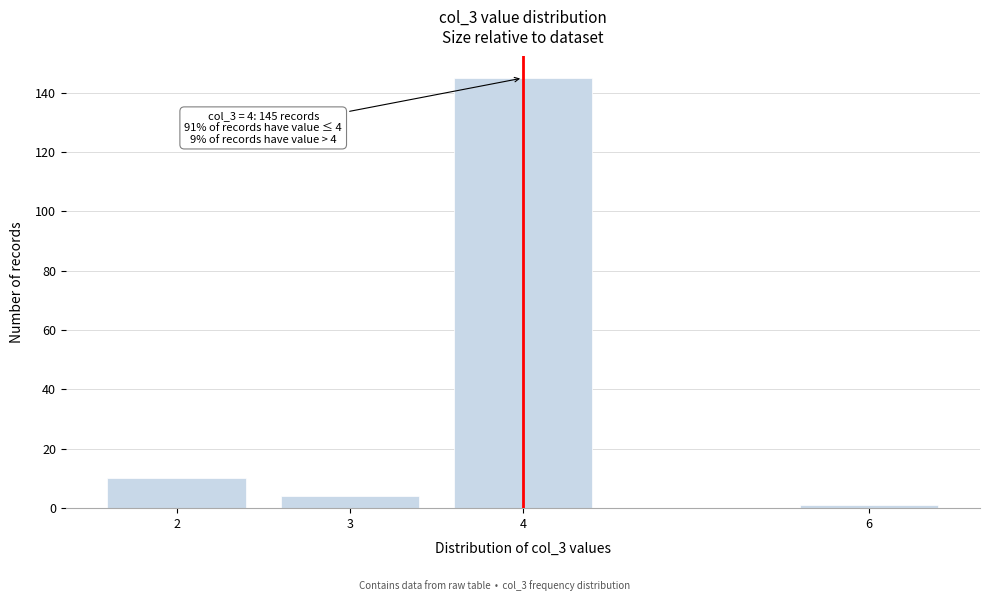

Reading right to left, list all the values displayed in this chart.

1	145	4	10